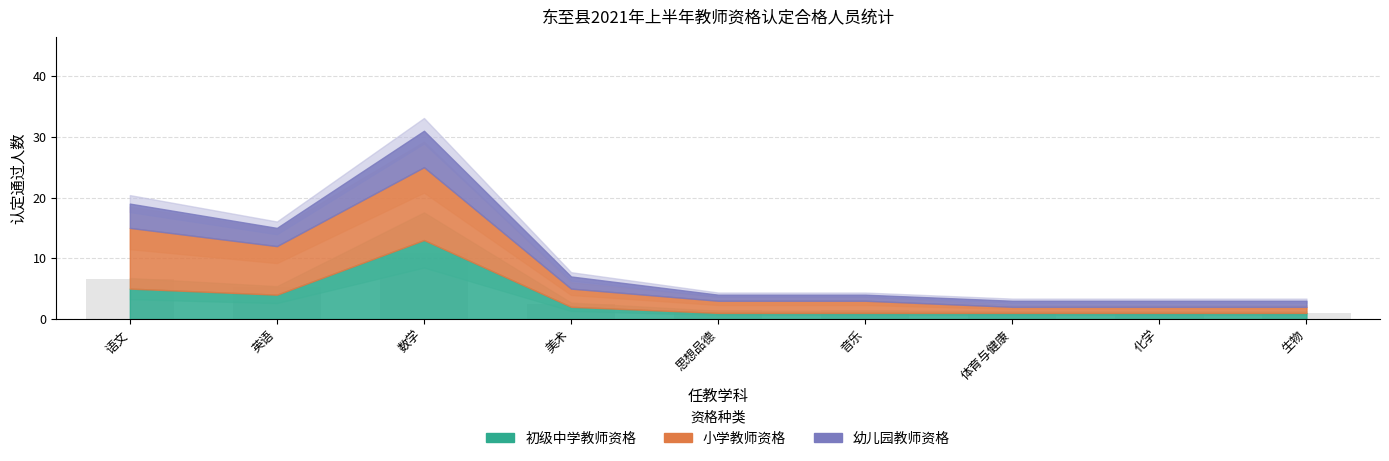

What is the difference between the maximum and second lowest values?

9.8